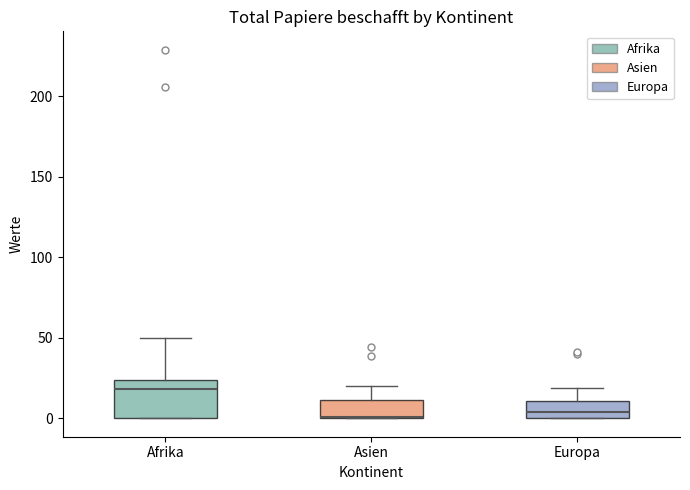

Where is the upper edge of the box for Europa on the y-axis? The values are not printed on the chart, so give them approximately, as read against the axis.

10